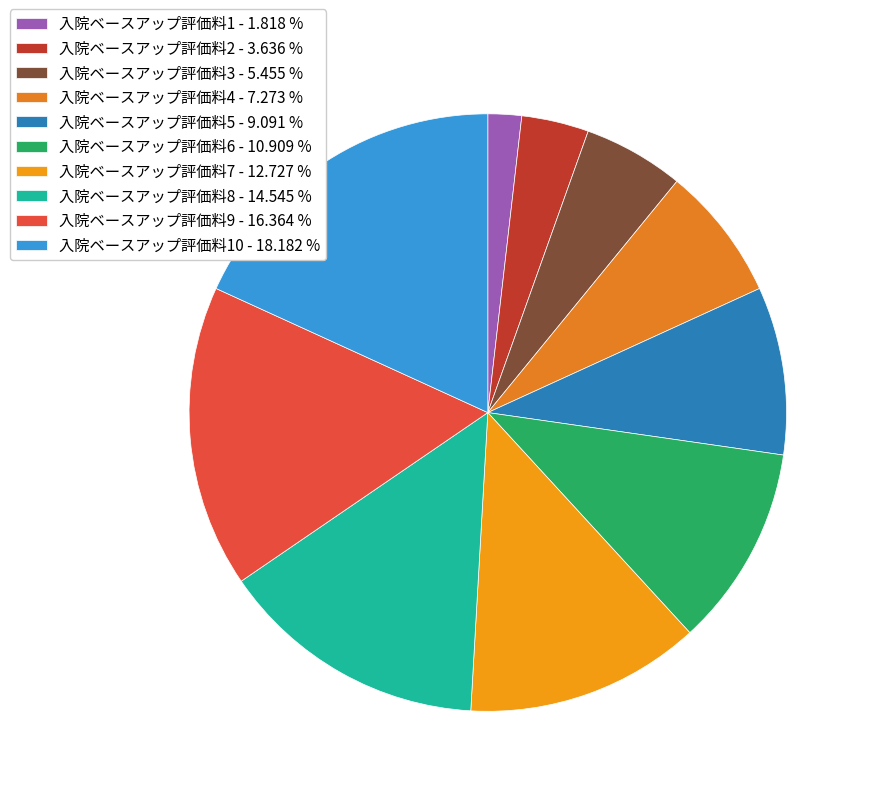

How many slices are in this pie chart?

10